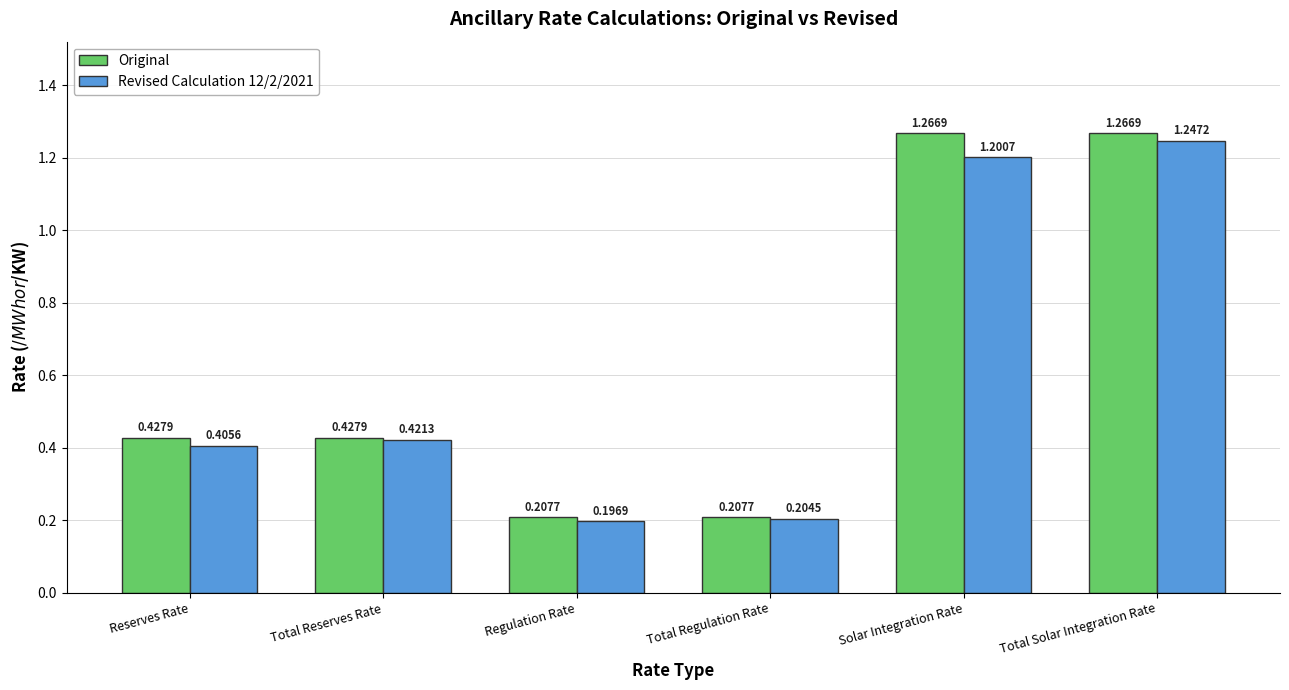

Rank the series by their average value, from highest to lowest.

Original, Revised Calculation 12/2/2021